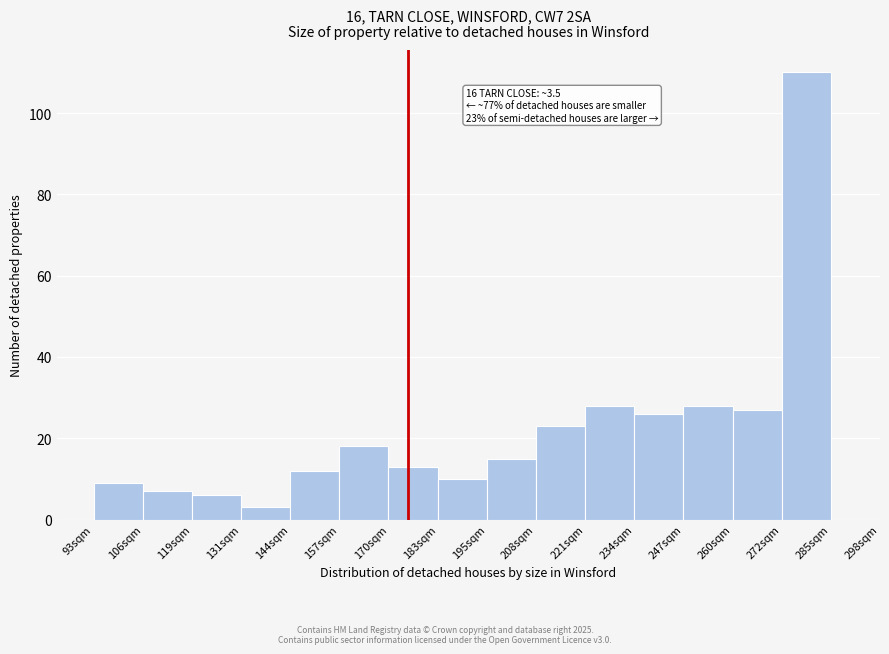

Reading right to left, what are all the values shown in this chart?

285sqm=110	272sqm=27	260sqm=28	247sqm=26	234sqm=28	221sqm=23	208sqm=15	195sqm=10	183sqm=13	170sqm=18	157sqm=12	144sqm=3	131sqm=6	119sqm=7	93sqm=9